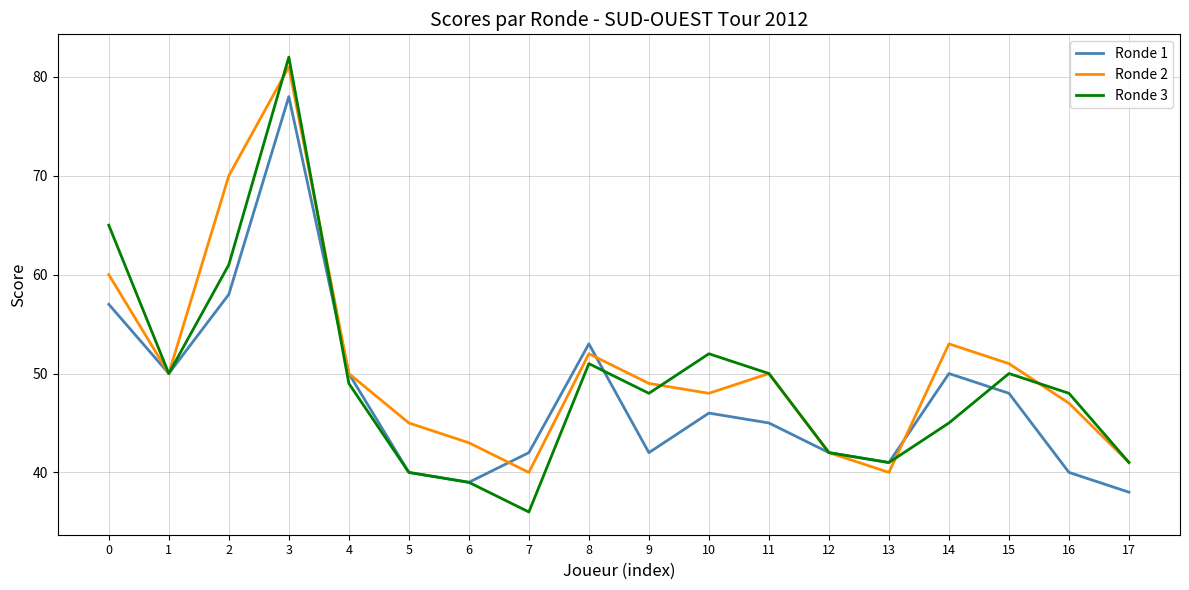

What is the greatest value displayed?

82